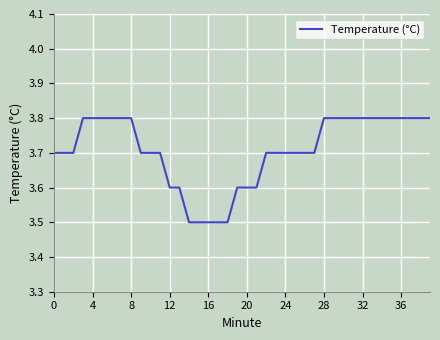

Count the number of categories in the chart.

40